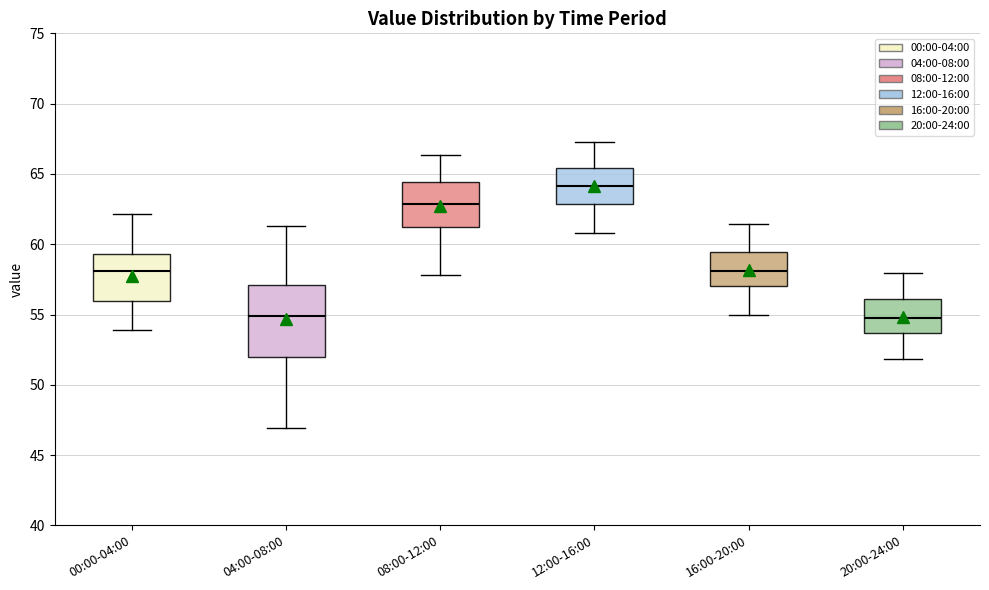

Reading left to right, read every box against the y-axis: the position of its median line, the range the box covers, and the ends of its whiskers. The values are not printed on the chart, so give them approximately, as read against the axis.

00:00-04:00: median 58.0, box 56.0 to 59.5, whiskers 54.0 to 62.0
04:00-08:00: median 55.0, box 52.0 to 57.0, whiskers 47.0 to 61.5
08:00-12:00: median 63.0, box 61.5 to 64.5, whiskers 58.0 to 66.5
12:00-16:00: median 64.0, box 63.0 to 65.5, whiskers 61.0 to 67.5
16:00-20:00: median 58.0, box 57.0 to 59.5, whiskers 55.0 to 61.5
20:00-24:00: median 55.0, box 53.5 to 56.0, whiskers 52.0 to 58.0